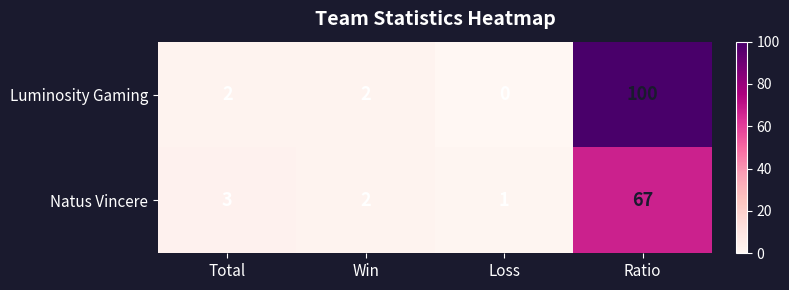

The value of Natus Vincere at Win is 2. True or false?

True